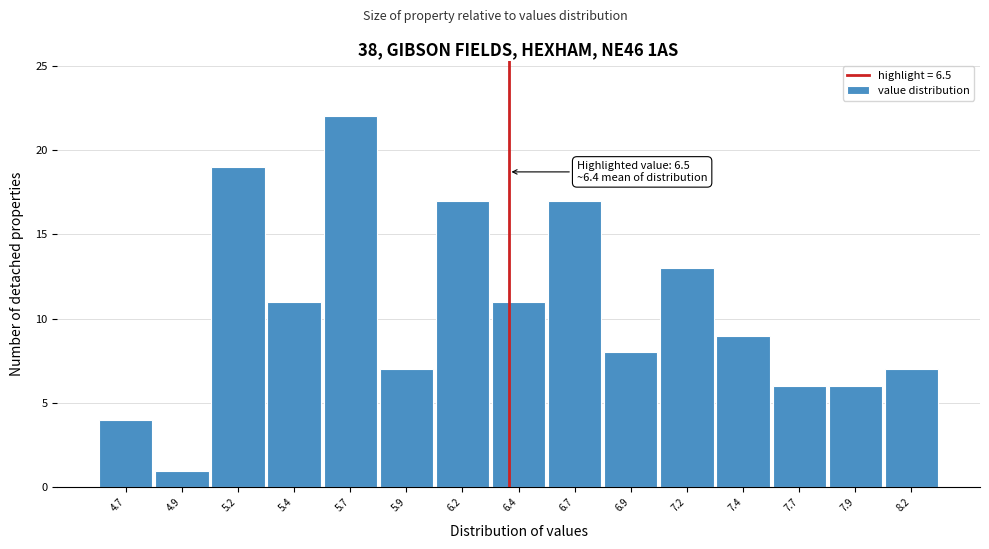

Reading right to left, extract all data points from this chart.

7	6	6	9	13	8	17	11	17	7	22	11	19	1	4